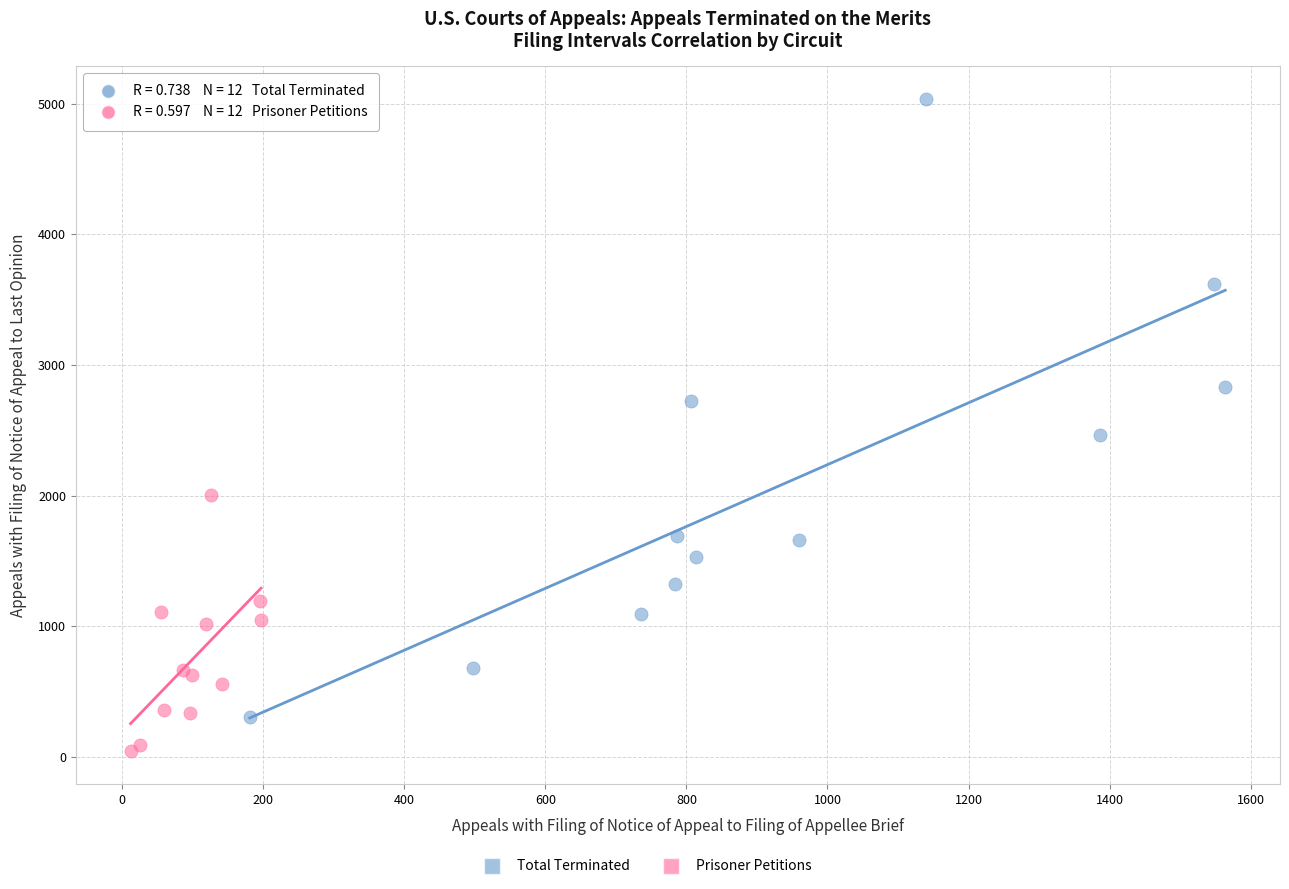

Which series reaches the minimum Y coordinate?

Prisoner Petitions